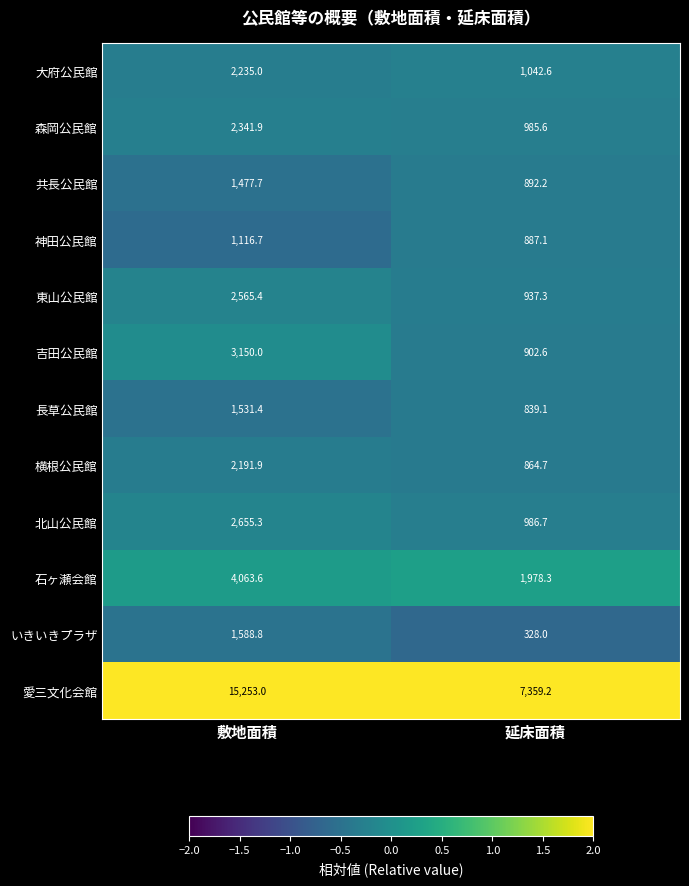

What value does the 神田公民館 series have at 延床面積?

887.1